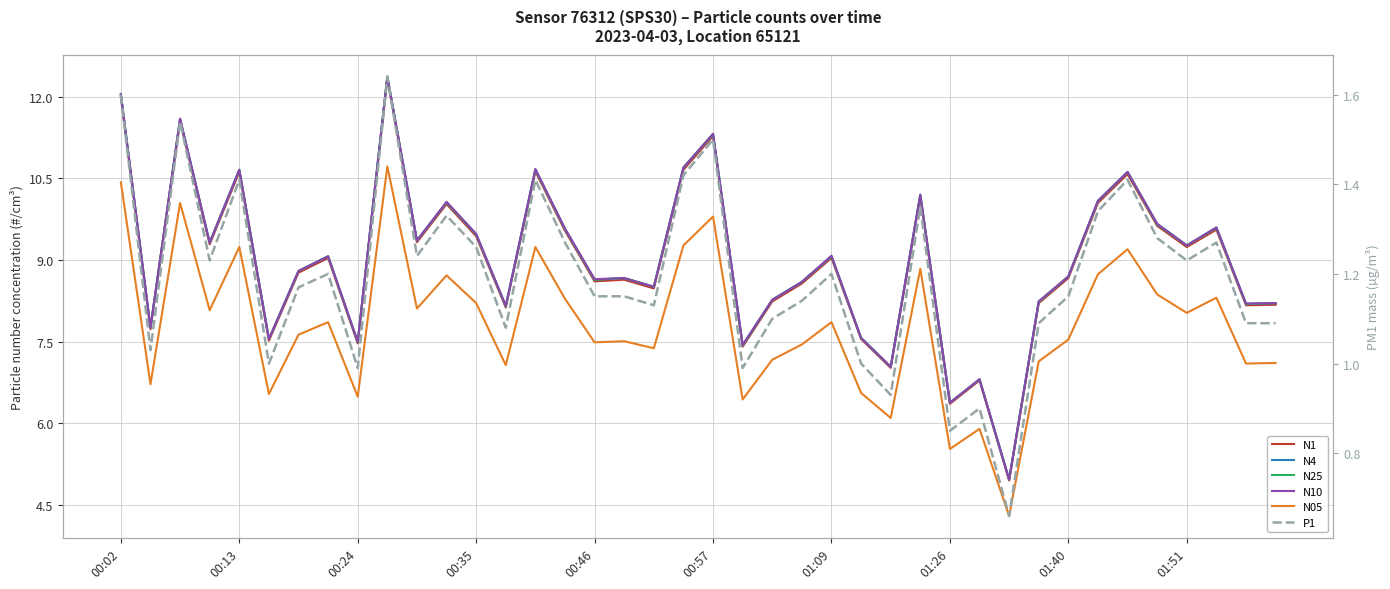

The P1 series shows 1.5 at 26. True or false?

False